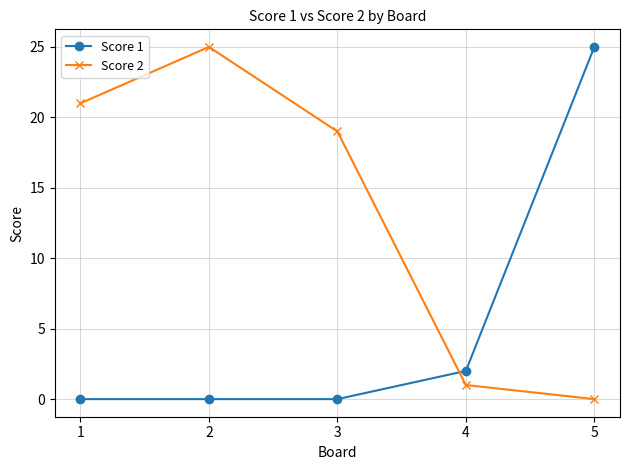

True or false: Score 1 has a value of 0 at 3.

True